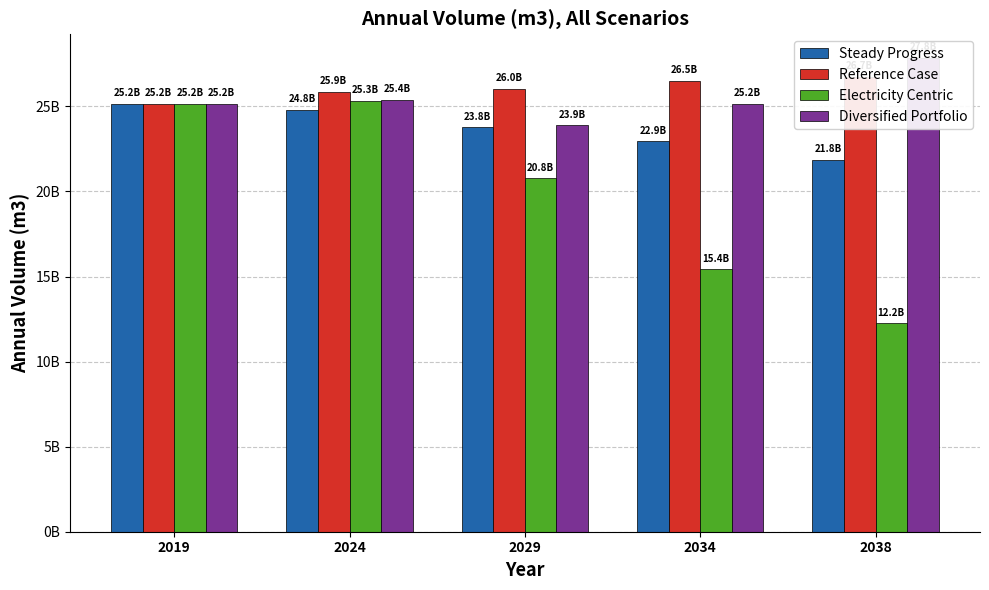

What is the total value across all series at 2019?

100650217946.7